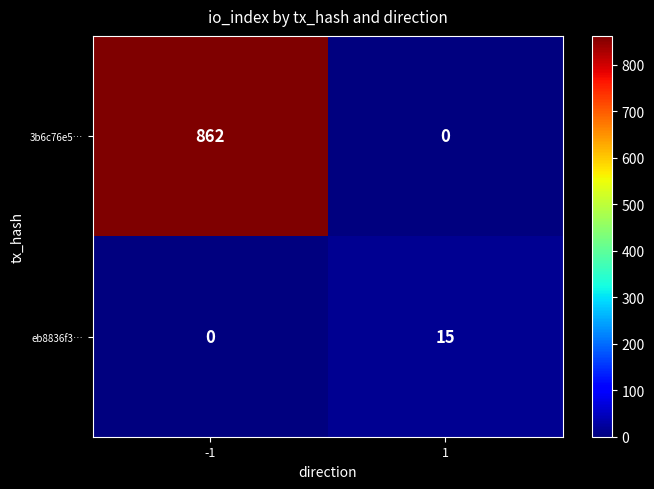

Rank the series by their average value, from lowest to highest.

eb8836f3…, 3b6c76e5…